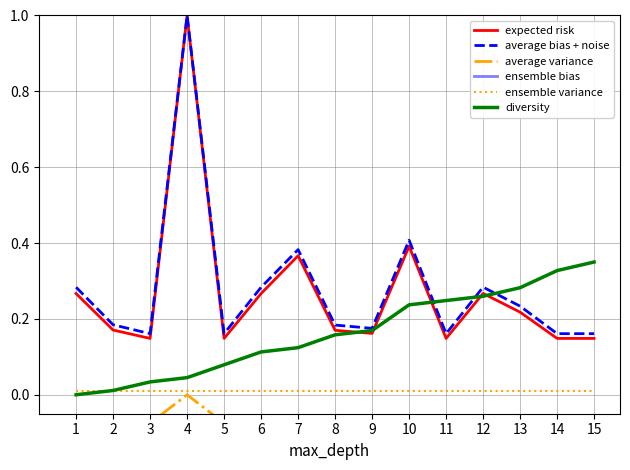

At which label is diversity closest to 0?

1